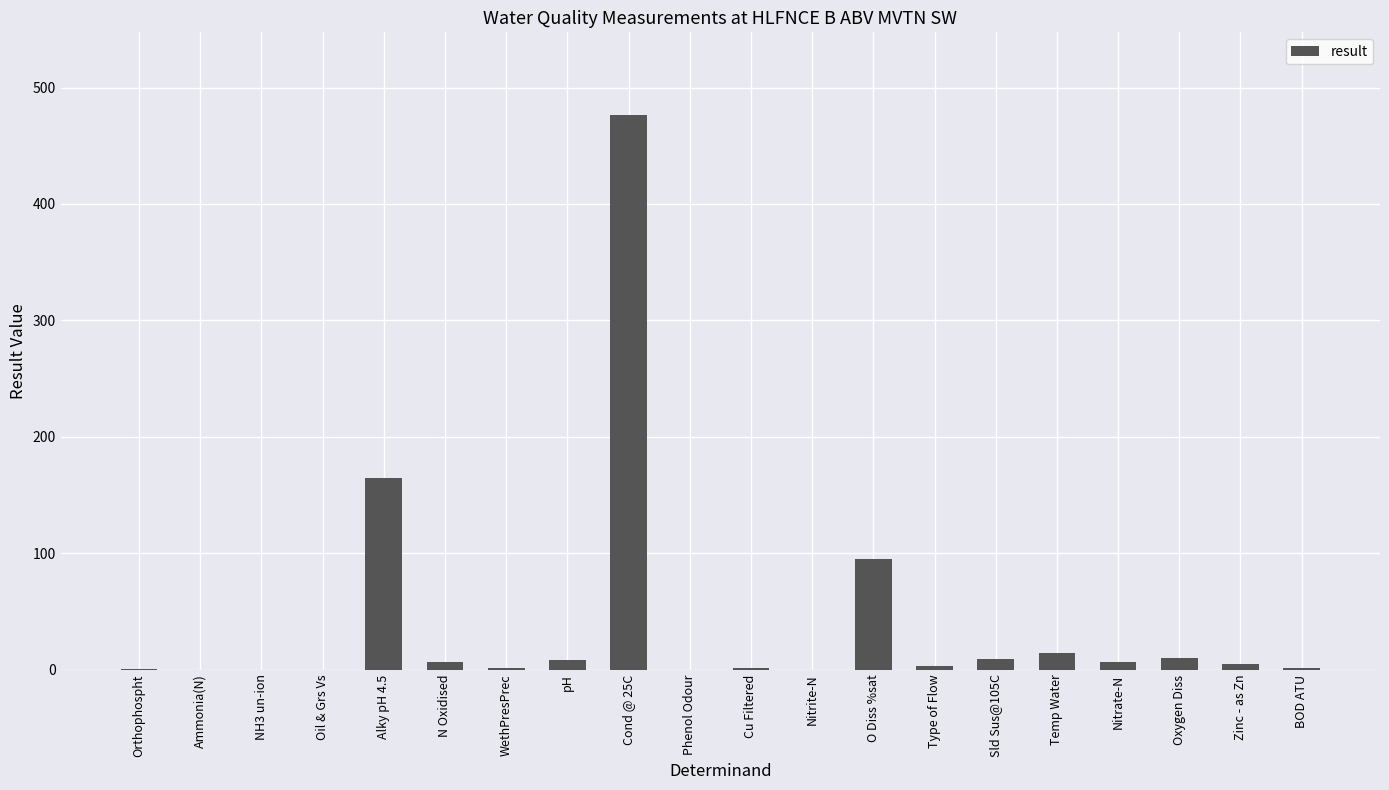

What is the change in value from Cond @ 25C to O Diss %sat?

-380.7